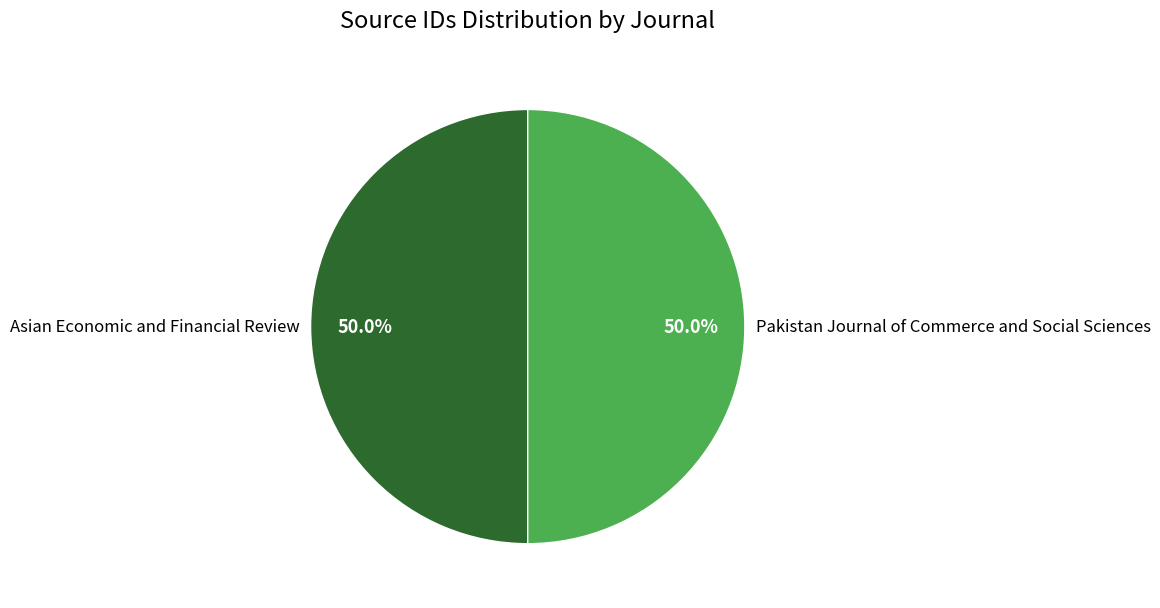

What is the ratio of the value at Asian Economic and Financial Review to the value at Pakistan Journal of Commerce and Social Sciences?

1.0